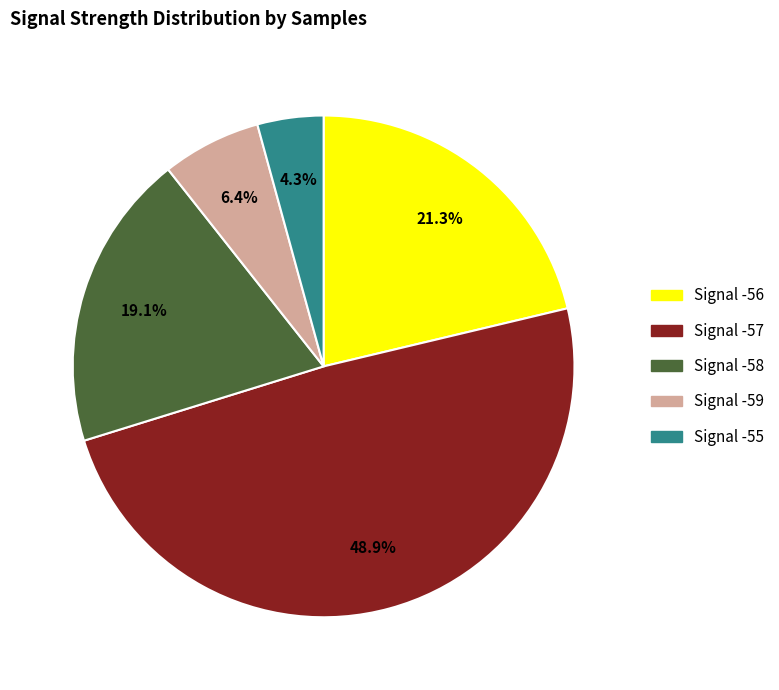

Approximately how many times larger is the value at Signal -57 compared to Signal -58?

2.6